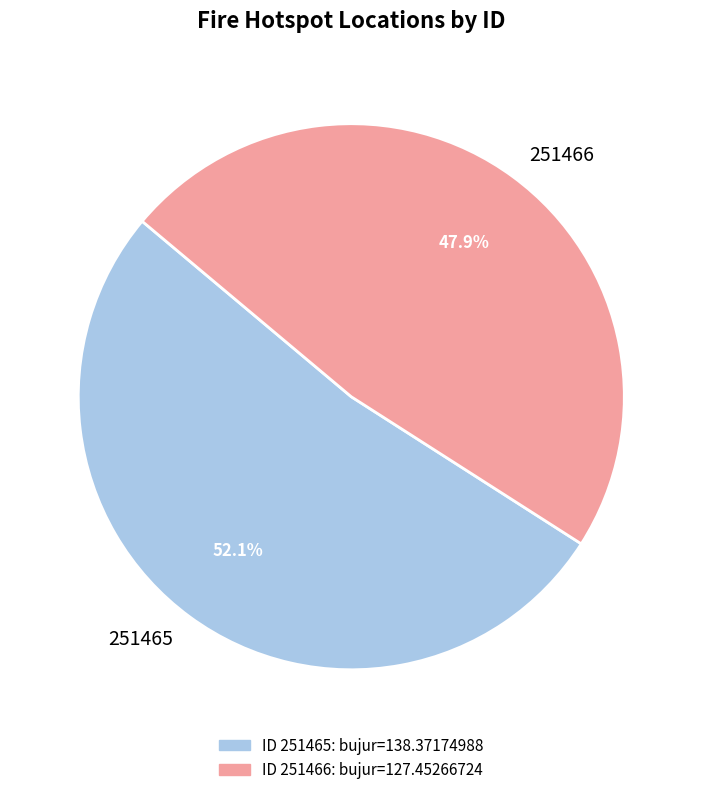

To the nearest percent, what is the difference between the largest and smallest slice percentages?

4%